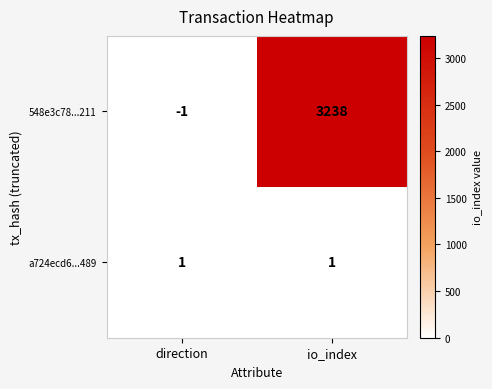

What is the sum of all 548e3c78...211 values?

3237